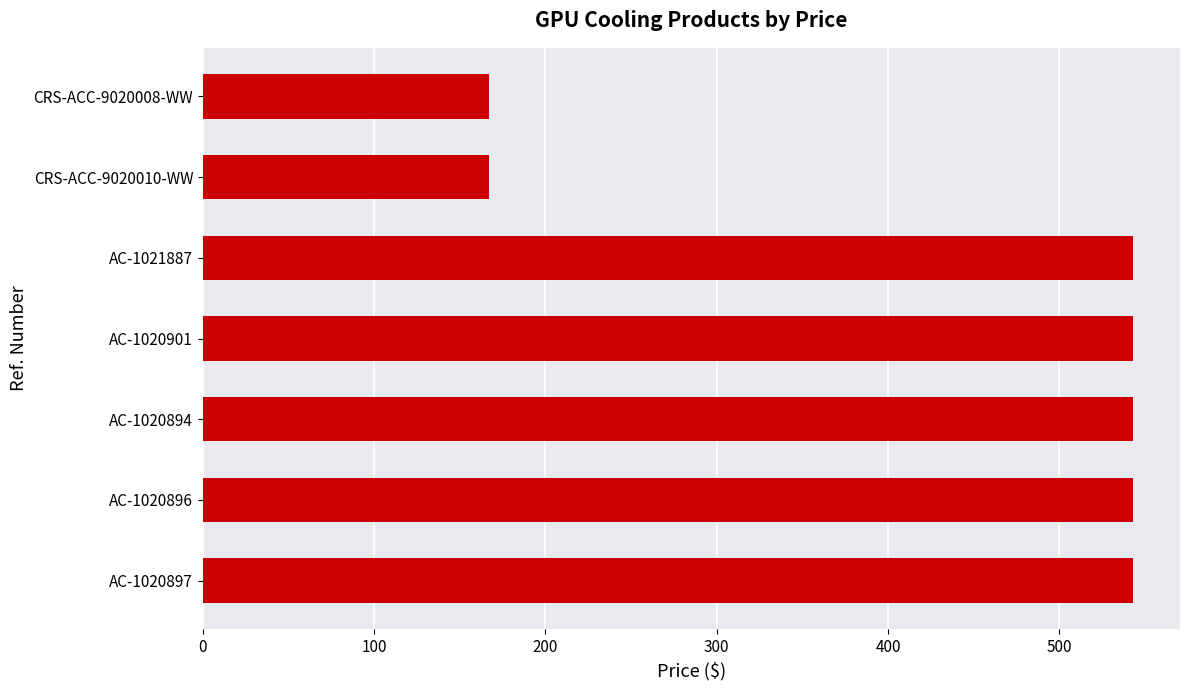

The value at CRS-ACC-9020010-WW is 166.8. True or false?

True